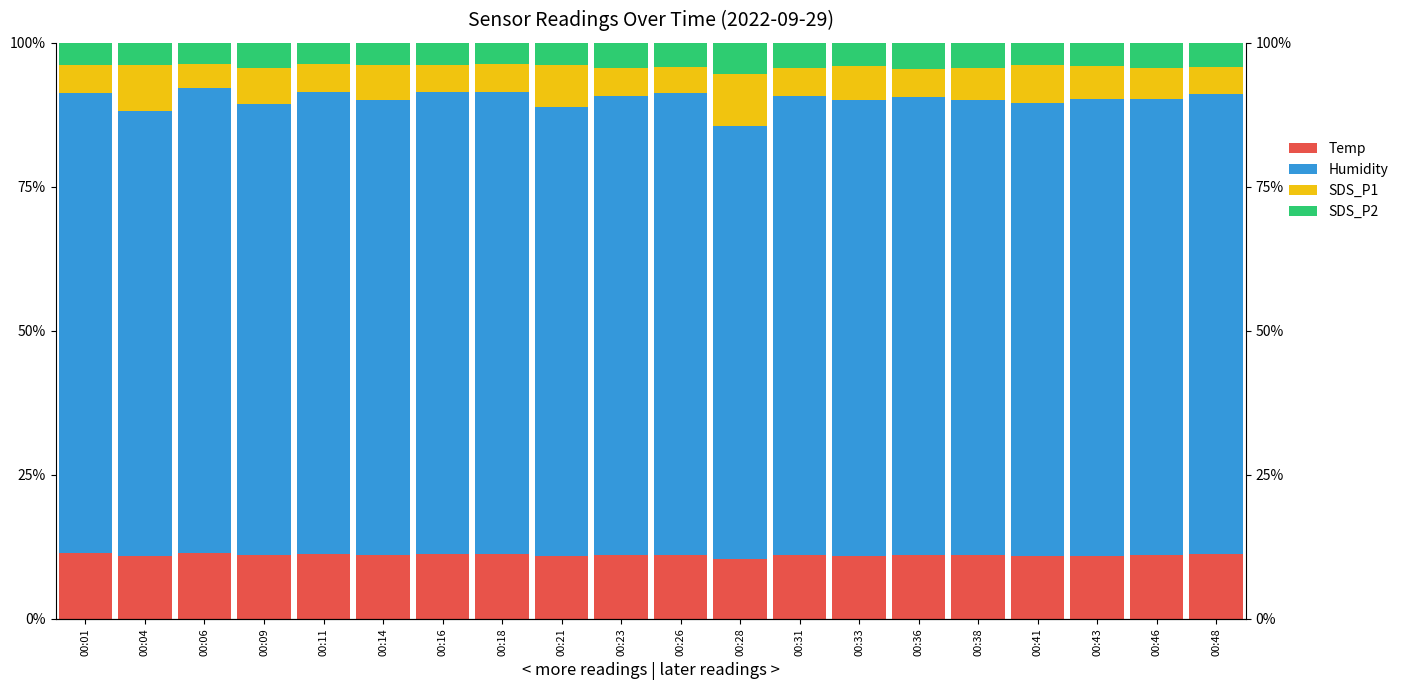

How many bars are there in total?

80